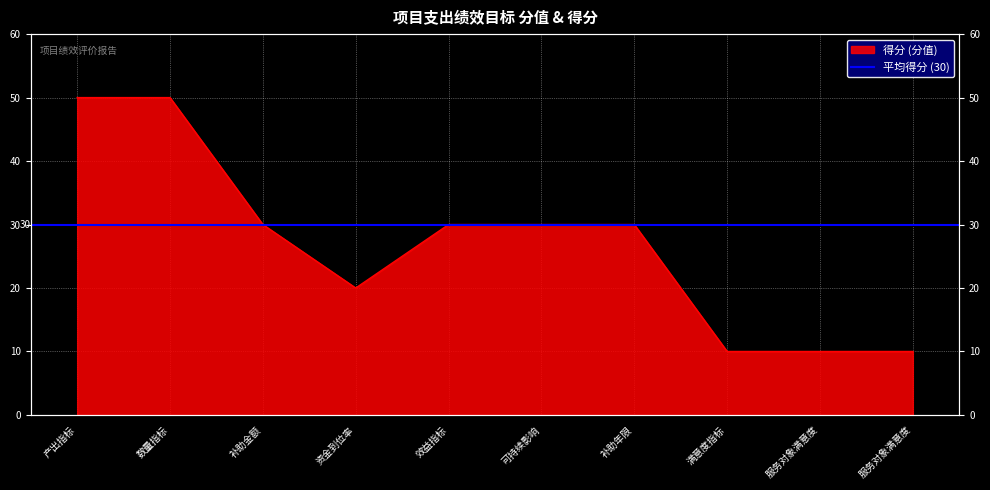

At which category does the data reach its first local valley?

资金到位率